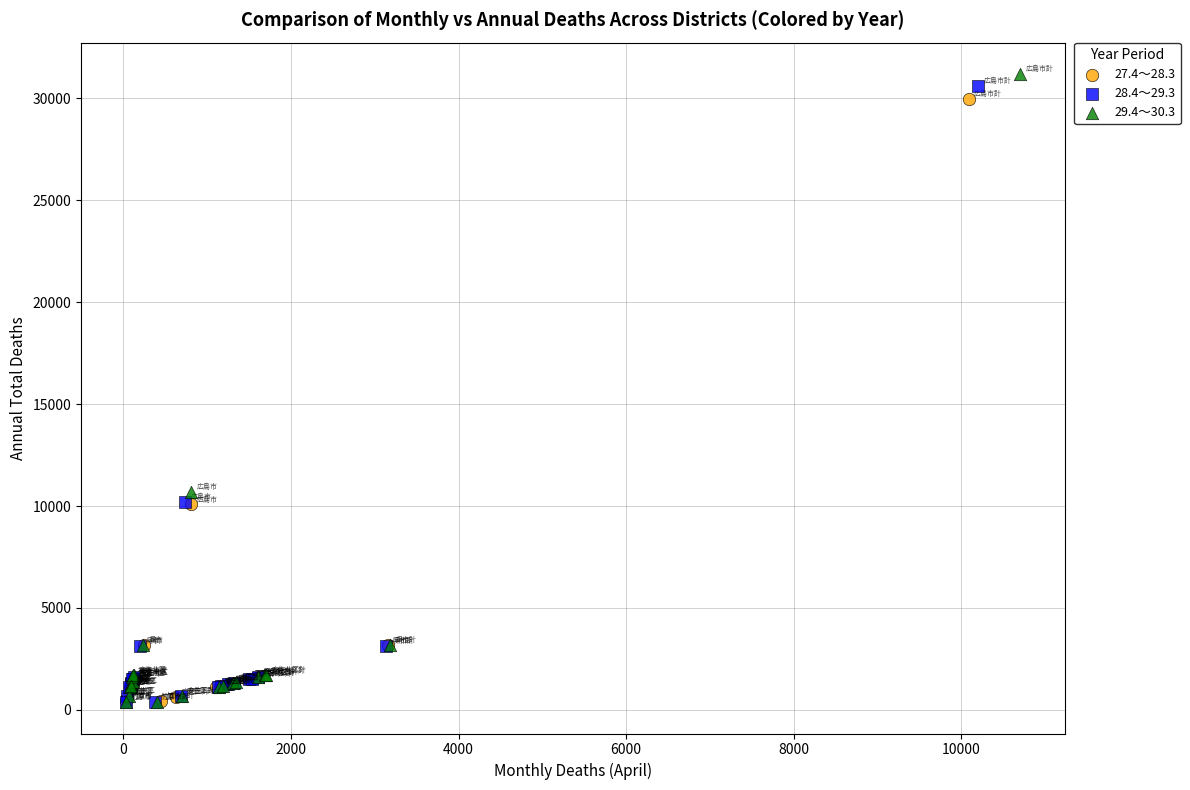

Which series has the largest Y range (max minus min)?

29.4～30.3